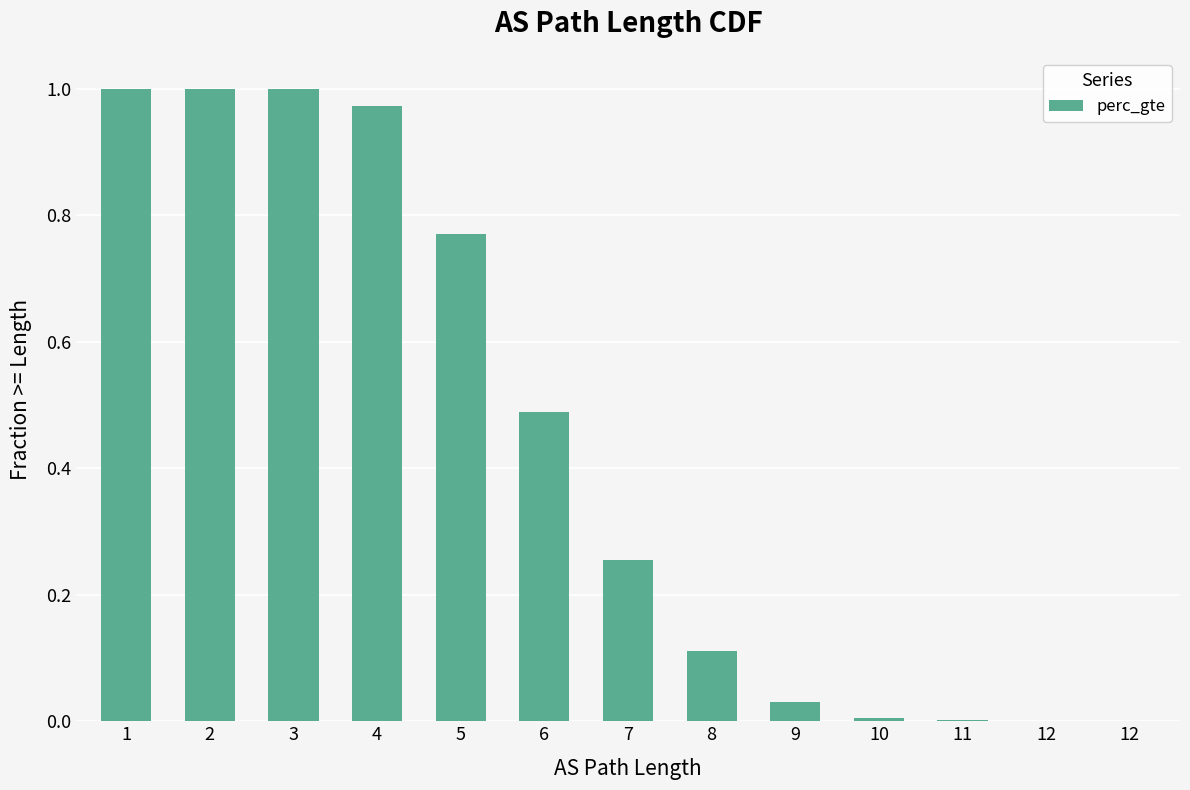

Which label corresponds to the smallest value in the chart?

12